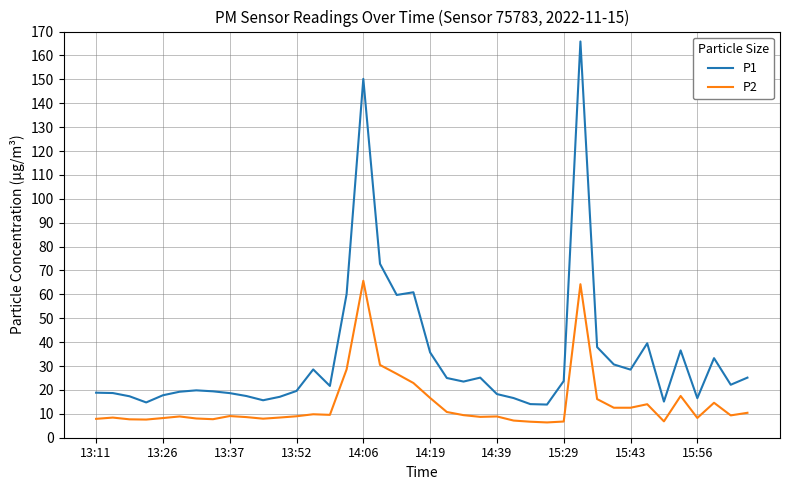

What is the smallest value displayed?

6.4